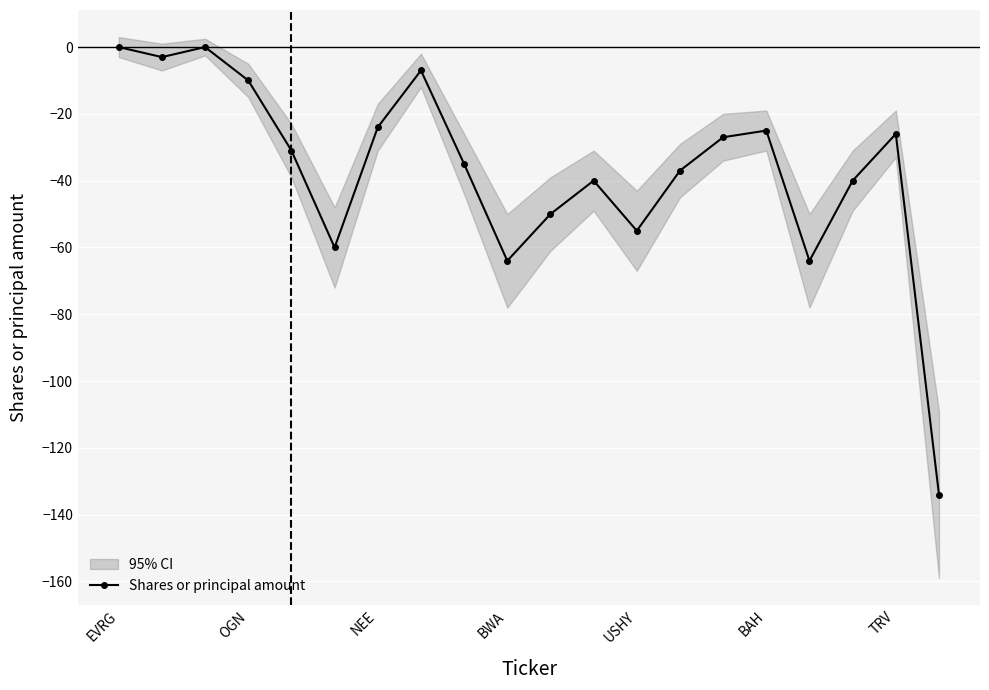

Where is the data nearest to the value -67?

BWA